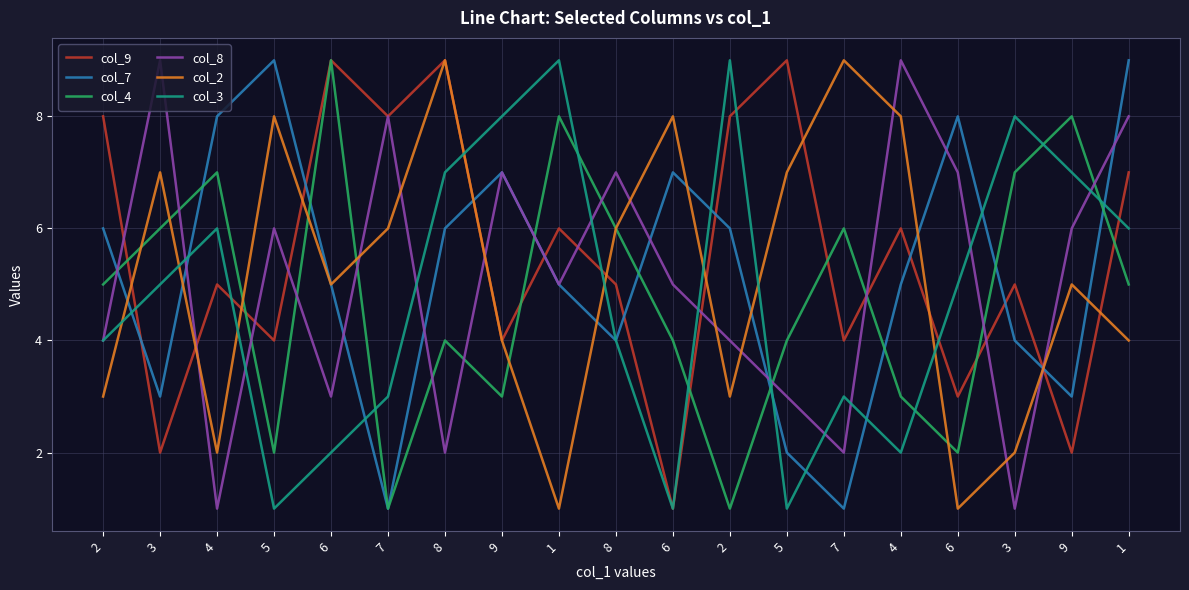

True or false: col_2 has a value of 9 at 8.

True